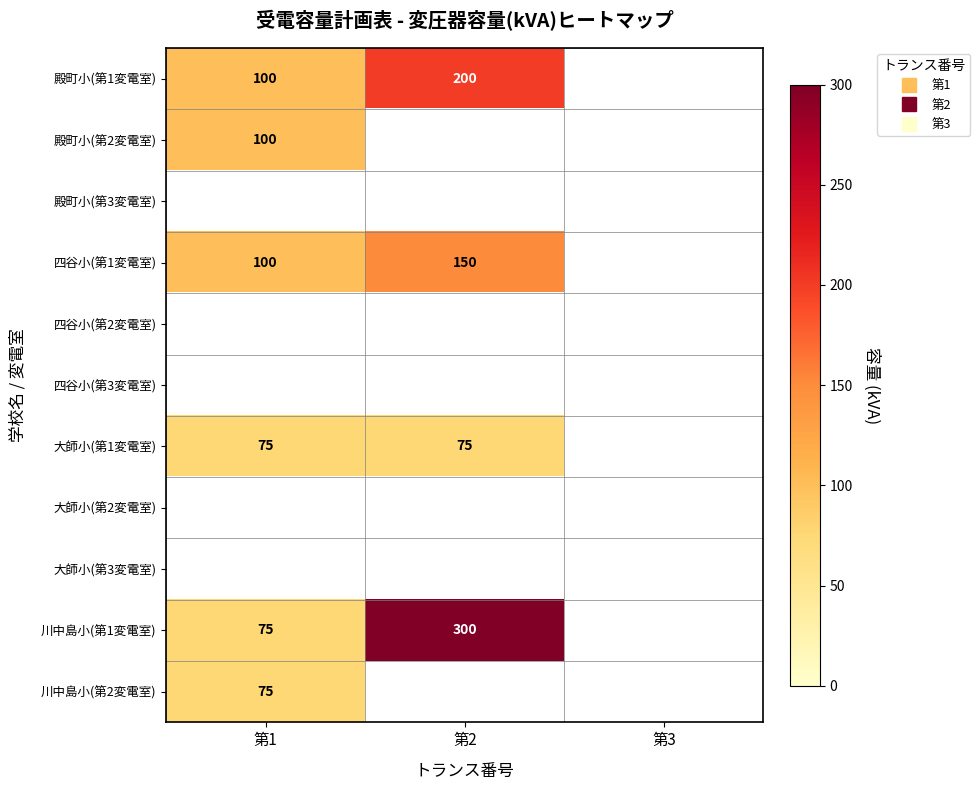

Is the value of 川中島小(第1変電室) at 第3 greater than the value of 殿町小(第1変電室) at 第3?

No